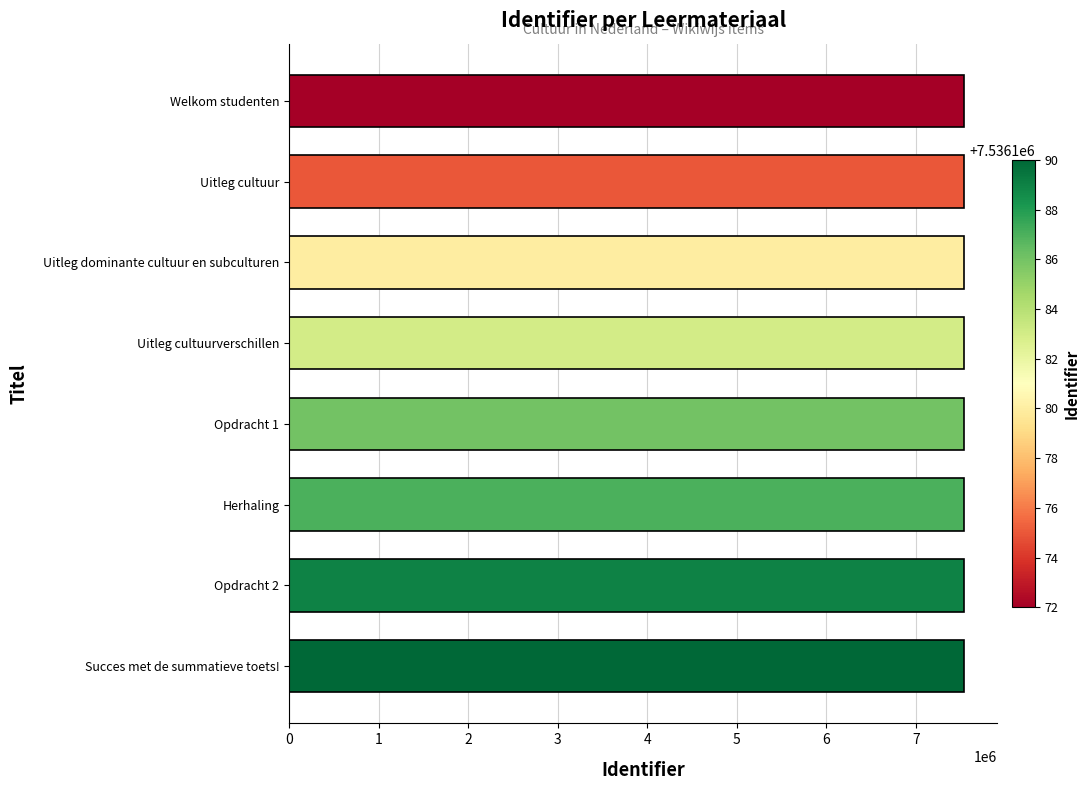

What is the difference between the maximum and minimum values?

18